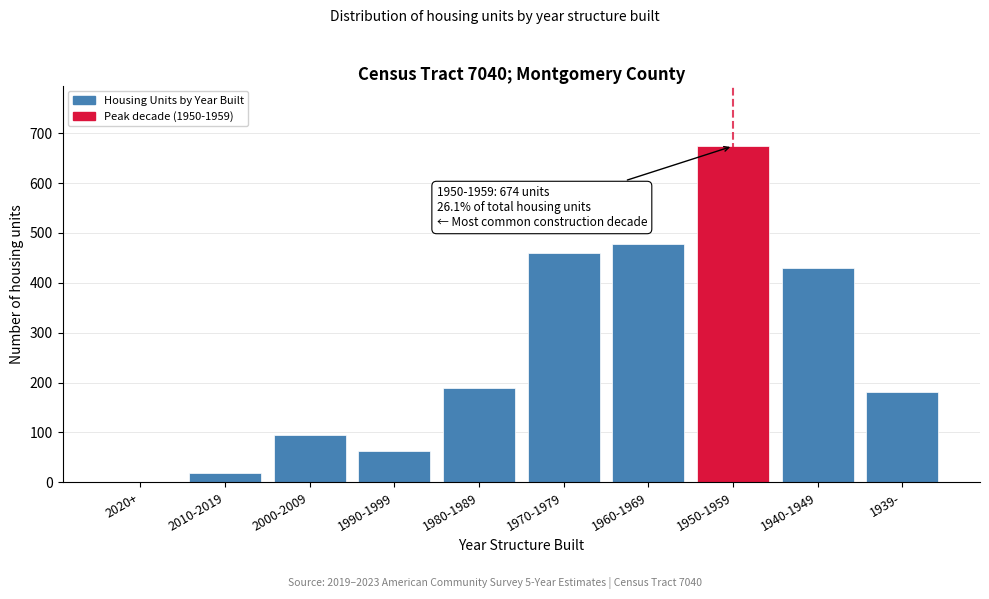

Reading left to right, list all the values displayed in this chart.

2020+=0	2010-2019=18	2000-2009=94	1990-1999=62	1980-1989=189	1970-1979=460	1960-1969=478	1950-1959=674	1940-1949=429	1939-=181